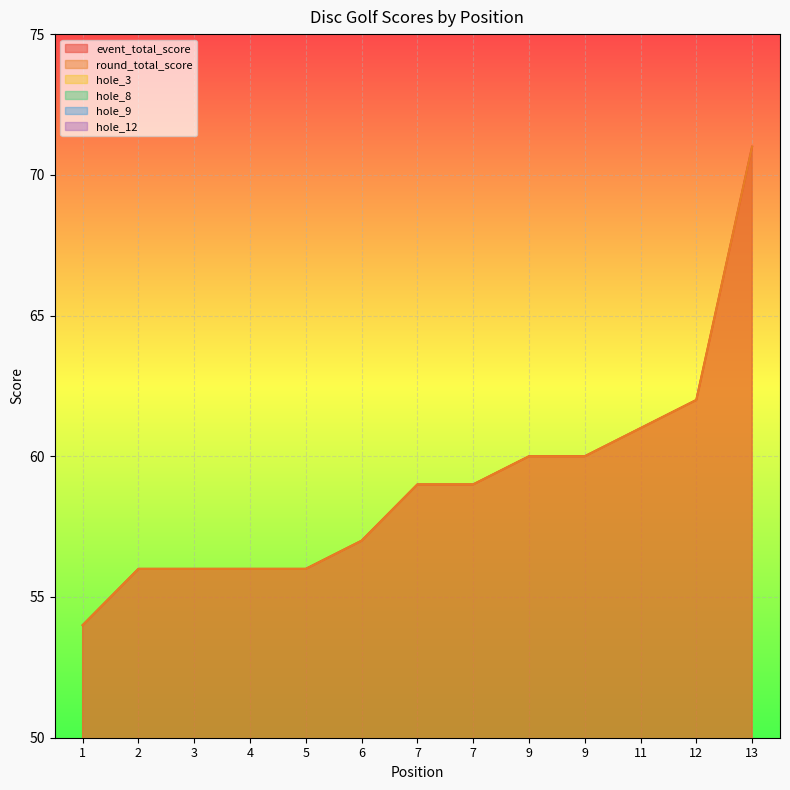

The value of hole_8 at 7 is 3. True or false?

True